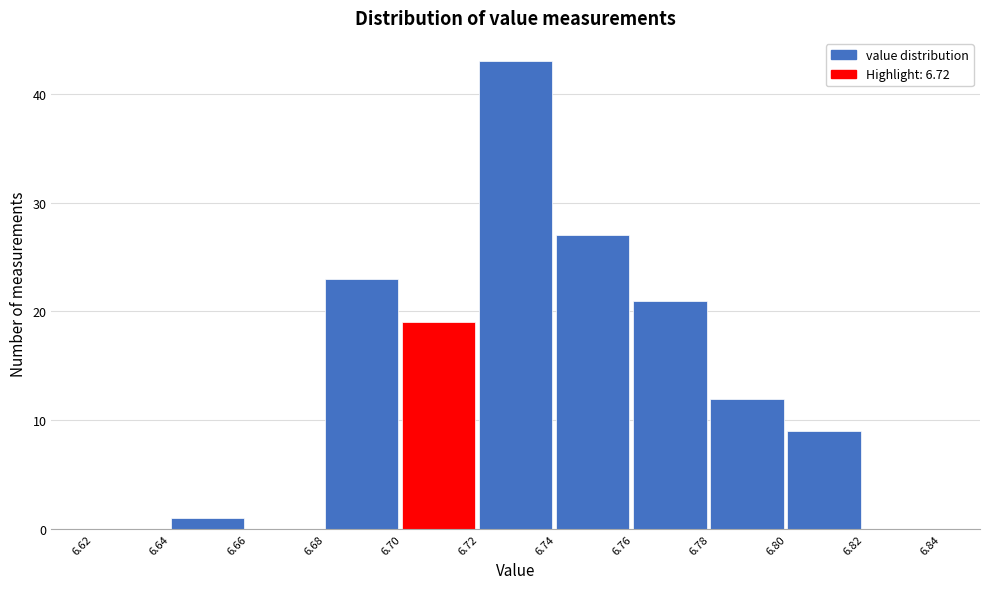

Reading left to right, transcribe this chart: for each bar, give the range it covers on the x-axis and its height. The values are not printed on the chart, so give them approximately, as read against the axis.

6.62 to 6.64: 0
6.64 to 6.66: 1
6.66 to 6.68: 0
6.68 to 6.70: 23
6.70 to 6.72: 19
6.72 to 6.74: 43
6.74 to 6.76: 27
6.76 to 6.78: 21
6.78 to 6.80: 12
6.80 to 6.82: 9
6.82 to 6.84: 0